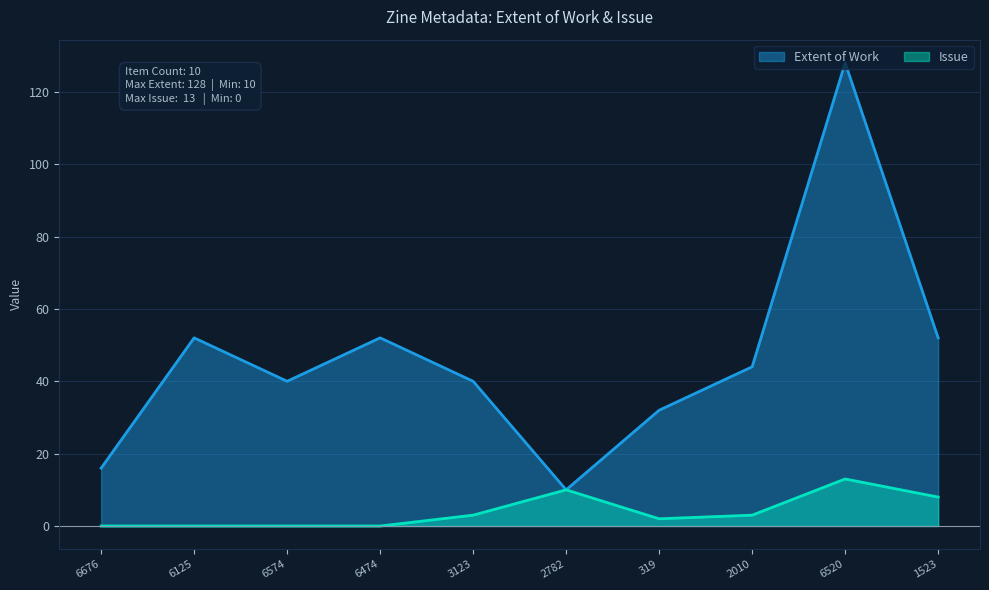

At which category is the sum across all series the highest?

6520